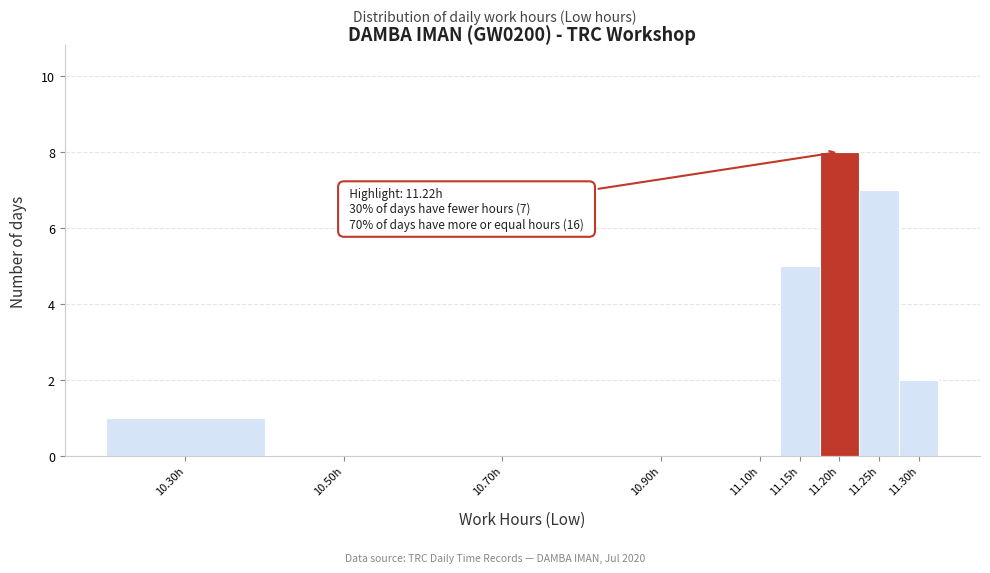

Reading left to right, transcribe all the data shown in this chart.

10.30h=1	10.50h=0	10.70h=0	10.90h=0	11.10h=0	11.15h=5	11.20h=8	11.25h=7	11.30h=2